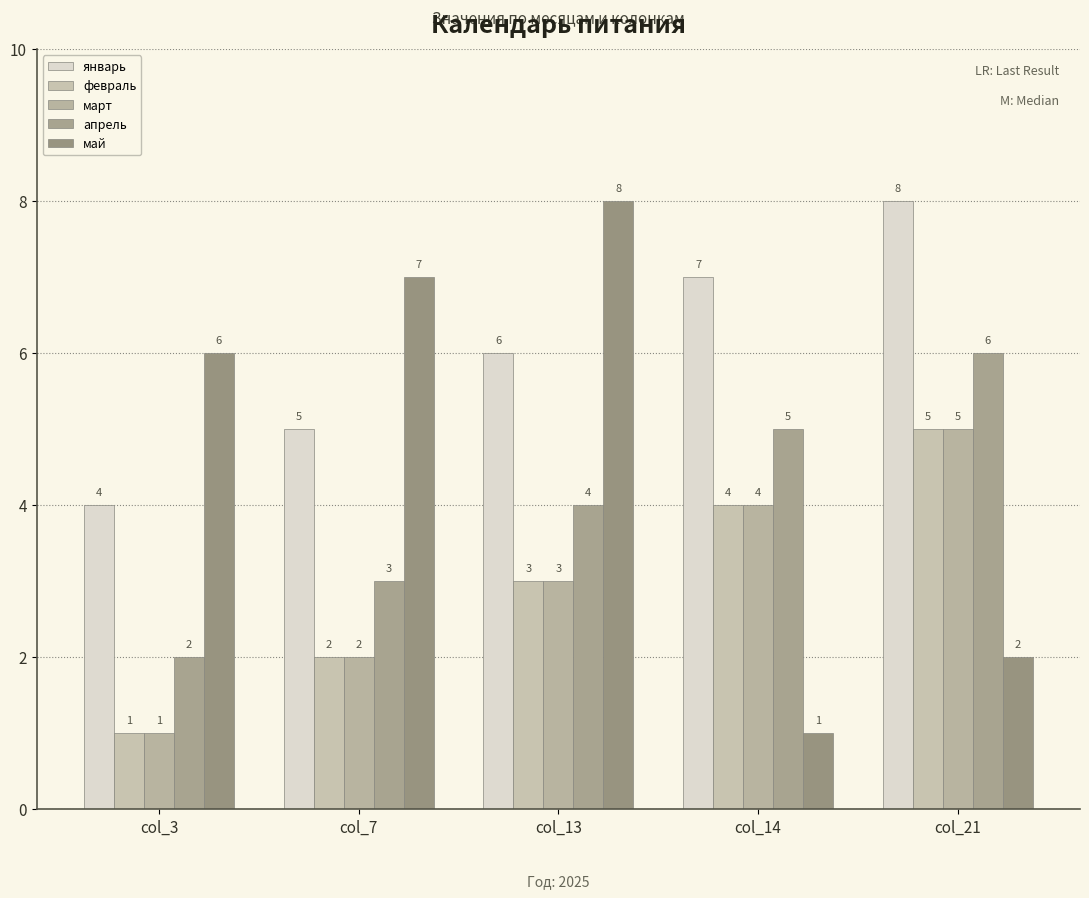

Does the chart contain any negative values?

No